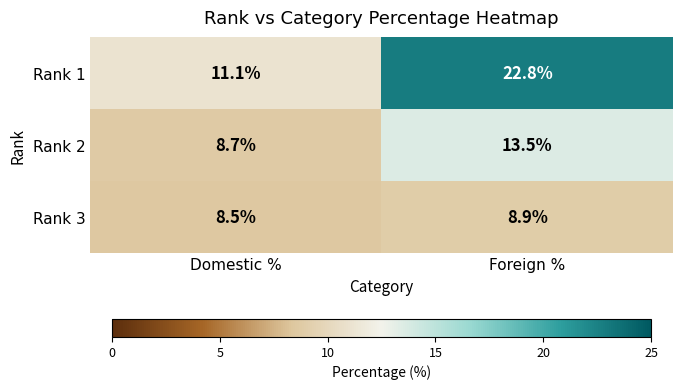

The value of Rank 1 at Domestic % is 11.1. True or false?

True